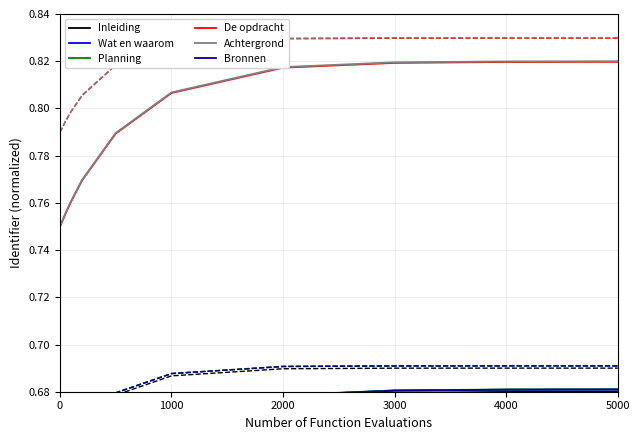

True or false: Achtergrond has a value of 1.4 at 3000.

False